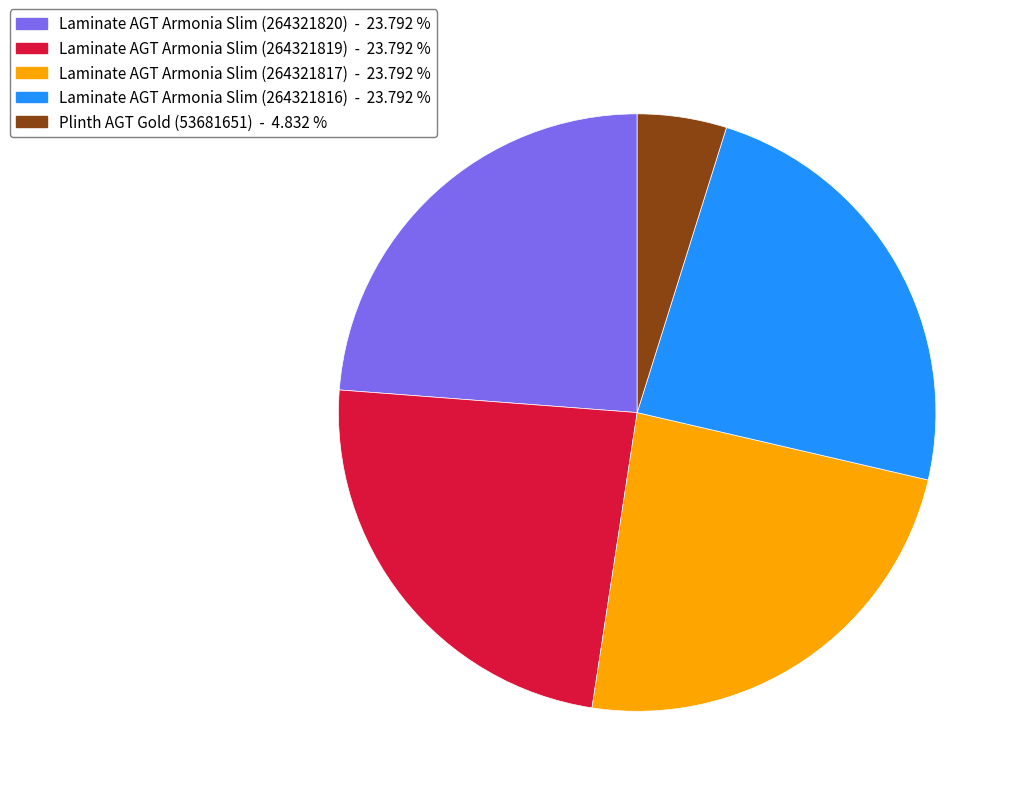

What is the ratio of the value at Laminate AGT Armonia Slim (264321820) to the value at Laminate AGT Armonia Slim (264321816)?

1.0